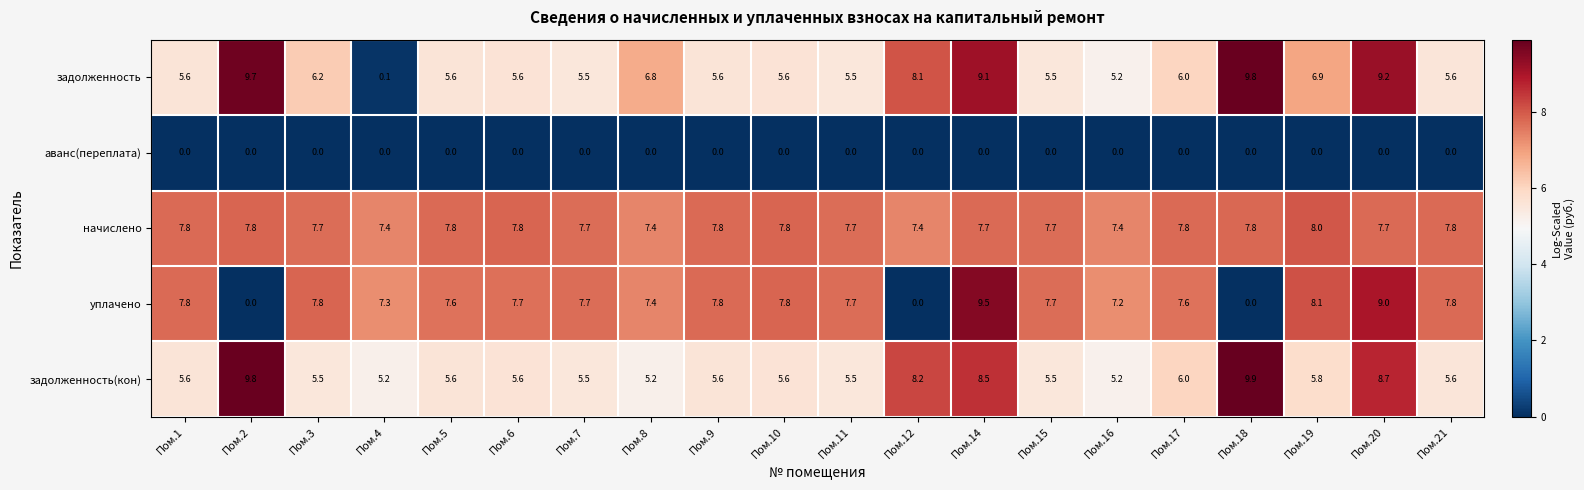

List the series in order of their peak value, lowest first.

аванс(переплата), начислено, уплачено, задолженность, задолженность(кон)